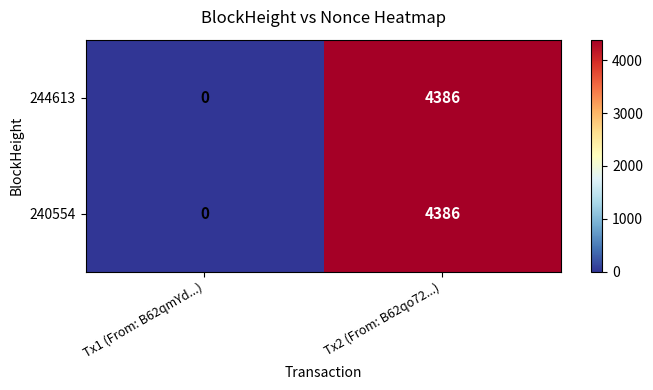

At which label is 240554 closest to 2193?

Tx1 (From: B62qmYd...)